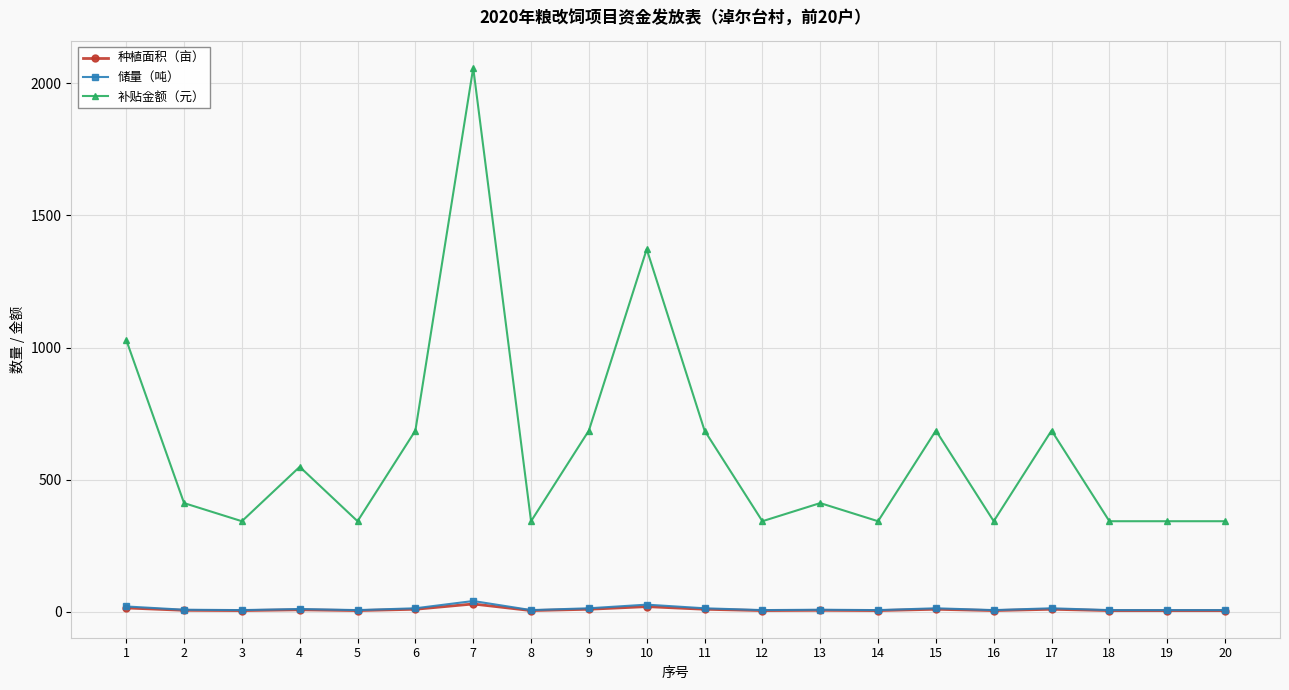

Between 1 and 16, which series saw the biggest shift?

补贴金额（元）